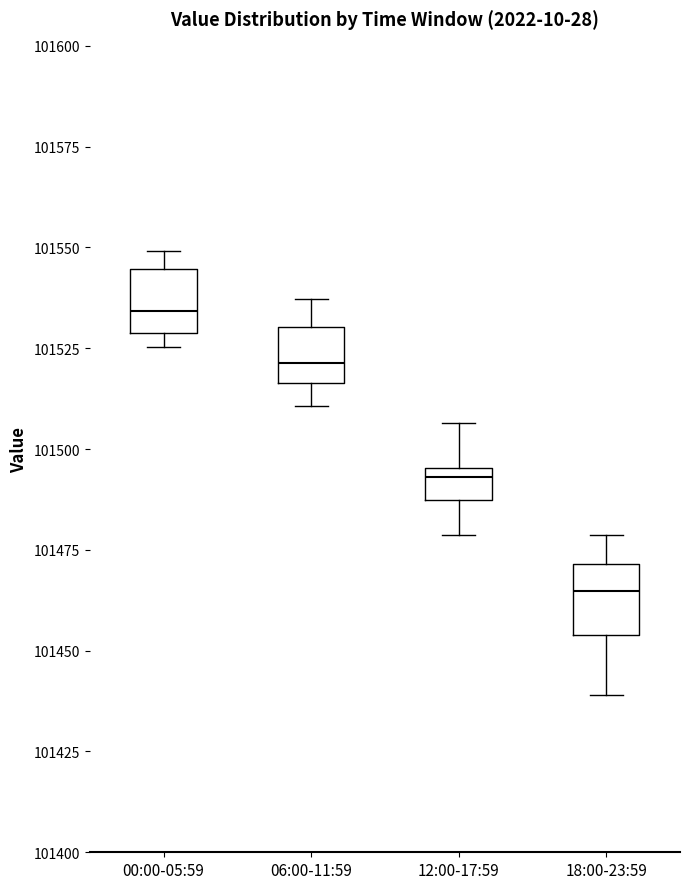

Reading left to right, read every box against the y-axis: the position of its median line, the range the box covers, and the ends of its whiskers. The values are not printed on the chart, so give them approximately, as read against the axis.

00:00-05:59: median 101535, box 101530 to 101545, whiskers 101525 to 101550
06:00-11:59: median 101520, box 101515 to 101530, whiskers 101510 to 101535
12:00-17:59: median 101495 (just below the box's upper edge), box 101485 to 101495, whiskers 101480 to 101505
18:00-23:59: median 101465, box 101455 to 101470, whiskers 101440 to 101480